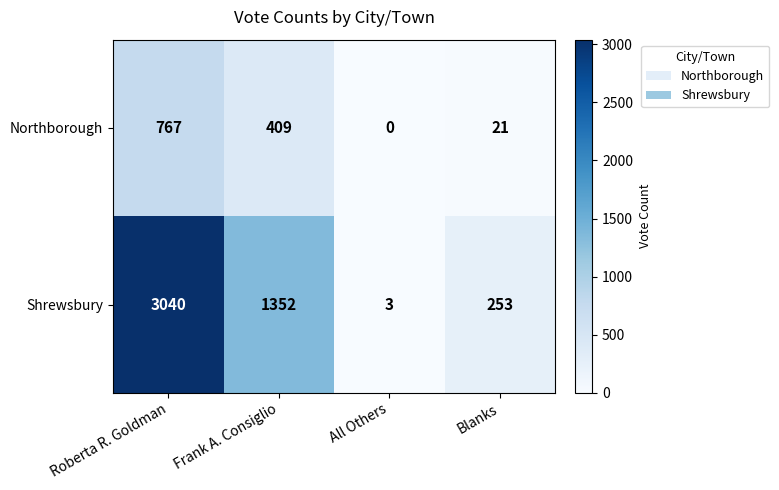

Reading left to right, transcribe all the data shown in this chart.

Northborough: 767	409	0	21
Shrewsbury: 3040	1352	3	253